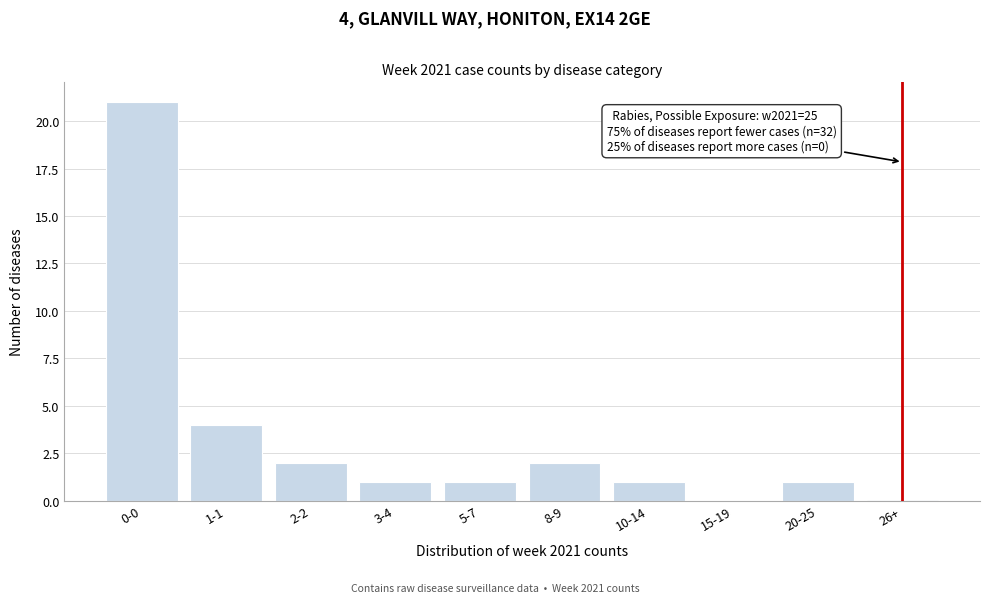

Reading right to left, extract all data points from this chart.

26+=0	20-25=1	15-19=0	10-14=1	8-9=2	5-7=1	3-4=1	2-2=2	1-1=4	0-0=21